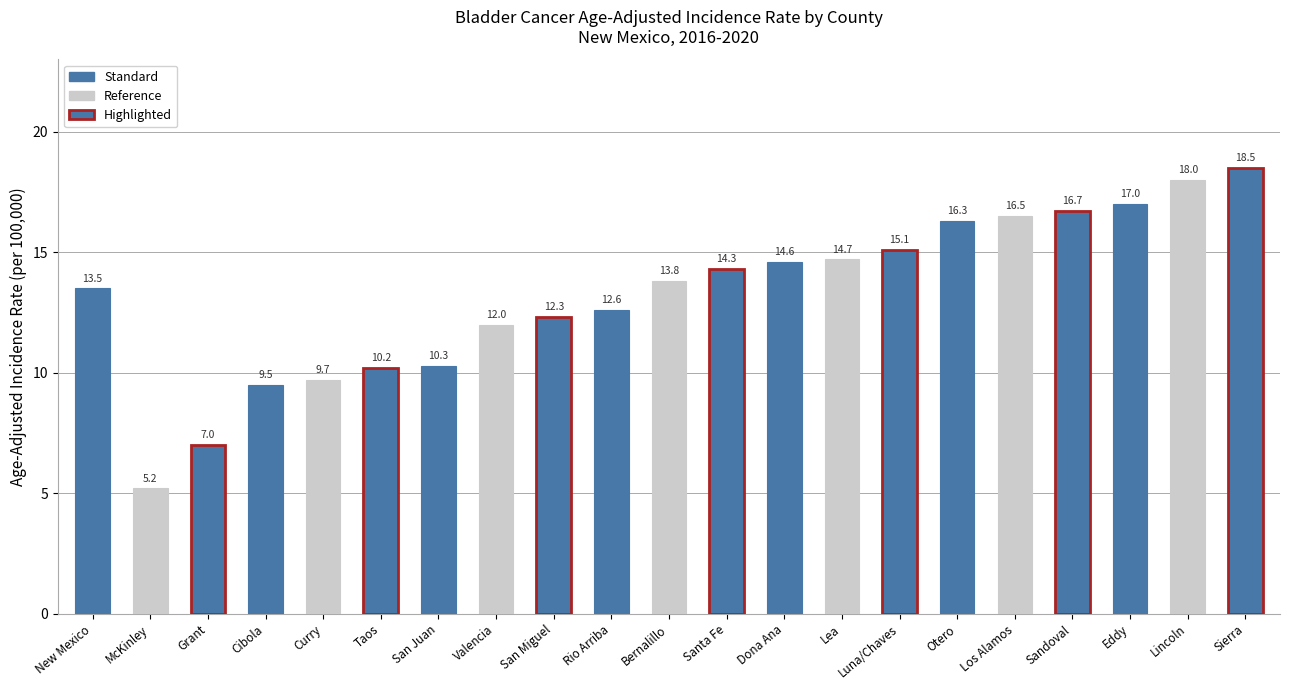

At which category does the chart reach its peak across all series?

Sierra